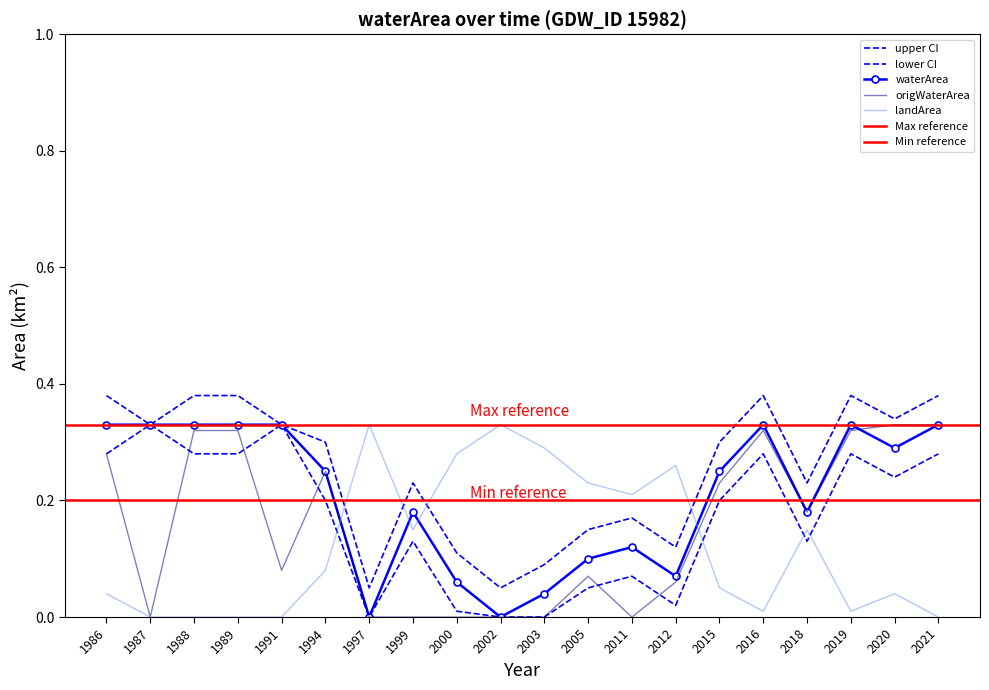

What is the average value of the waterArea series?

0.2